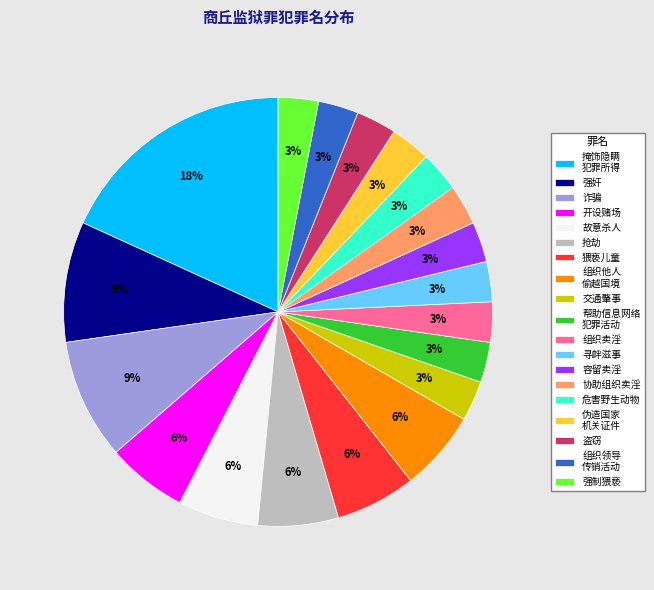

Combined, do 危害野生动物 and 猥亵儿童 account for over 50%?

No